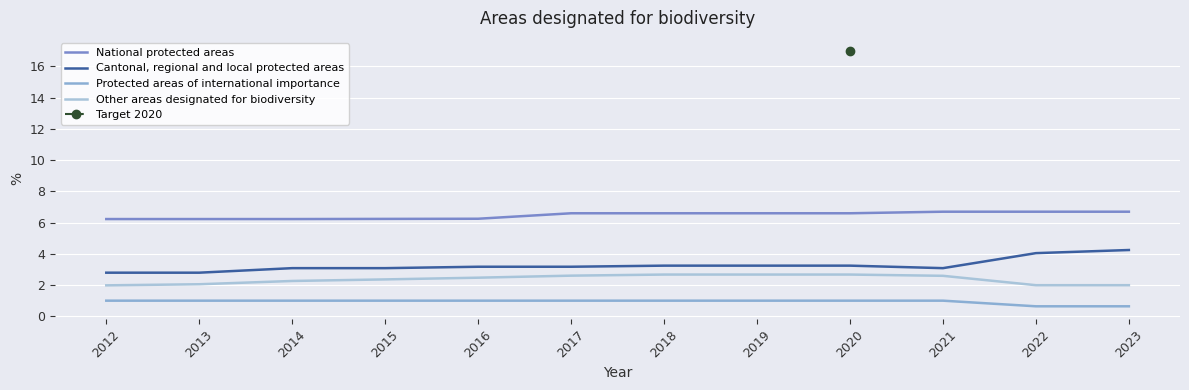

What is the value of the Cantonal, regional and local protected areas point at the 11th from the left?

4.0